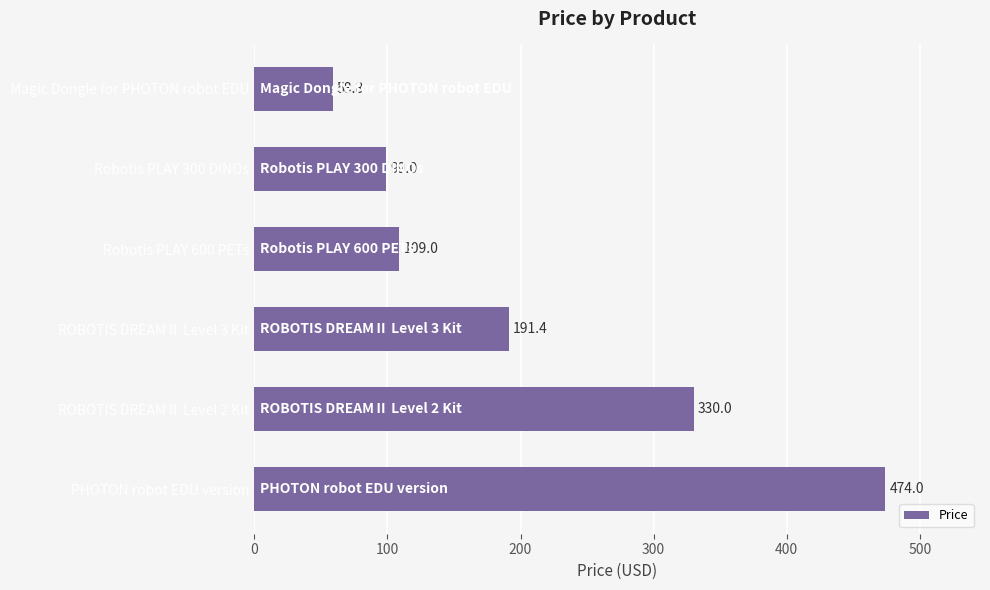

What is the label of the 5th bar from the top?

ROBOTIS DREAMⅡ Level 2 Kit